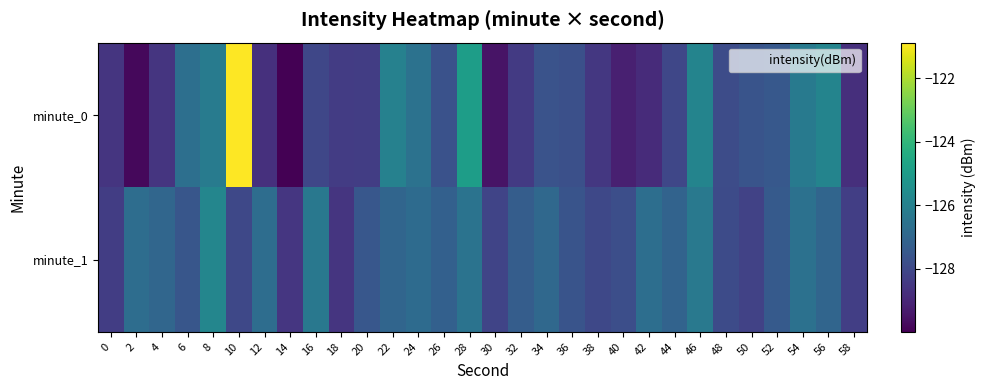

At which category does the chart reach its minimum across all series?

14